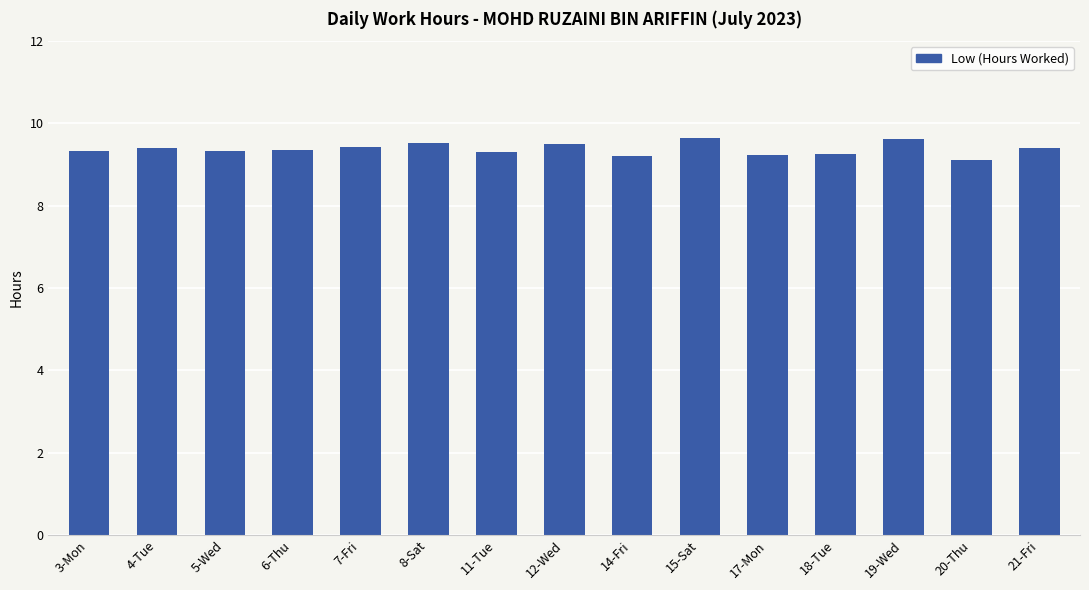

What is the difference between the values at 15-Sat and 7-Fri?

0.2